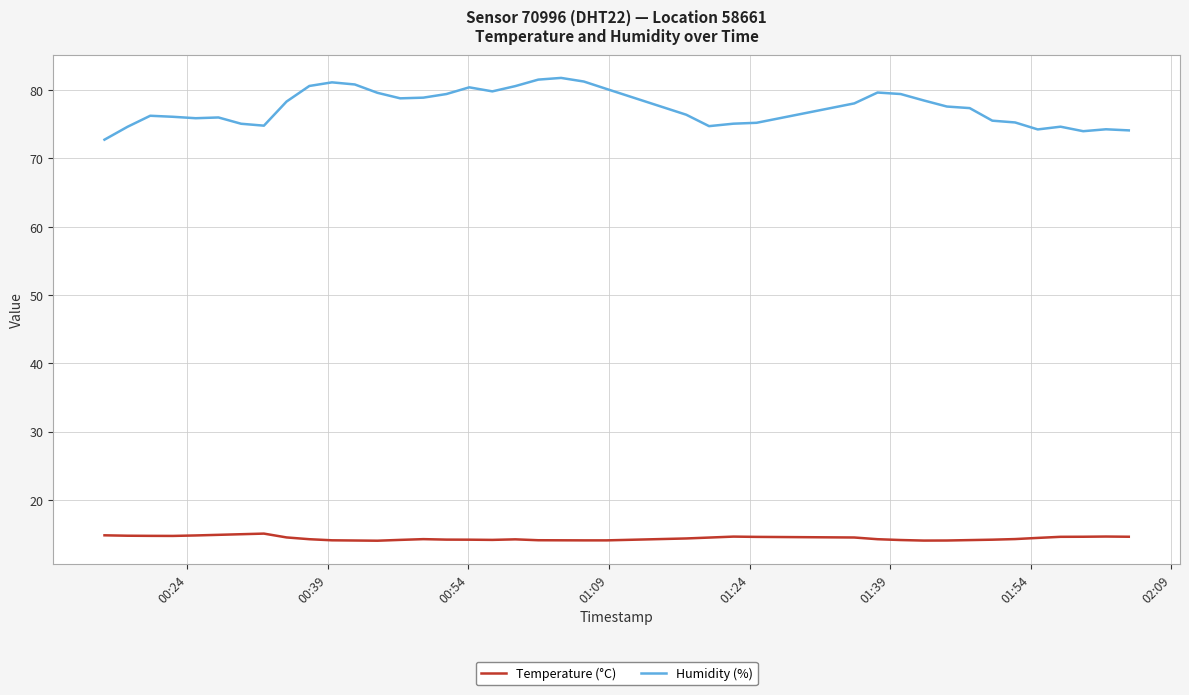

Which series has the widest spread of values?

Humidity (%)